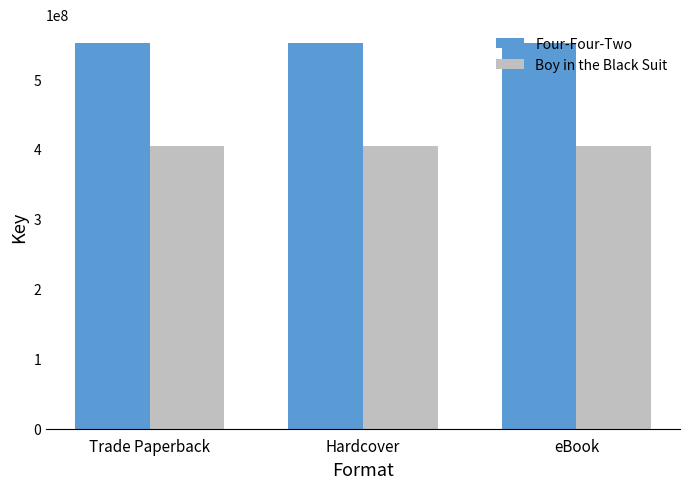

Which series has the largest total across all categories?

Four-Four-Two